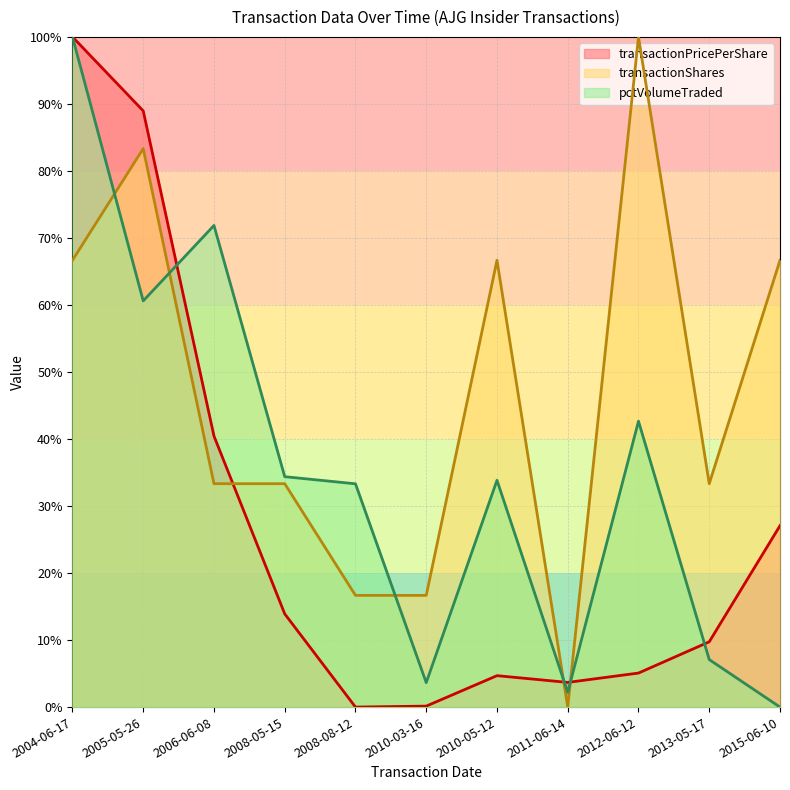

Reading left to right, what are all the values shown in this chart?

transactionPricePerShare: 2004-06-17=100.0	2005-05-26=89.0	2006-06-08=40.4	2008-05-15=13.9	2008-08-12=0.0	2010-03-16=0.1	2010-05-12=4.7	2011-06-14=3.7	2012-06-12=5.1	2013-05-17=9.7	2015-06-10=27.1
transactionShares: 2004-06-17=66.7	2005-05-26=83.3	2006-06-08=33.3	2008-05-15=33.3	2008-08-12=16.7	2010-03-16=16.7	2010-05-12=66.7	2011-06-14=0.0	2012-06-12=100.0	2013-05-17=33.3	2015-06-10=66.7
pctVolumeTraded: 2004-06-17=100.0	2005-05-26=60.6	2006-06-08=71.9	2008-05-15=34.4	2008-08-12=33.3	2010-03-16=3.6	2010-05-12=33.8	2011-06-14=2.2	2012-06-12=42.7	2013-05-17=7.1	2015-06-10=0.0